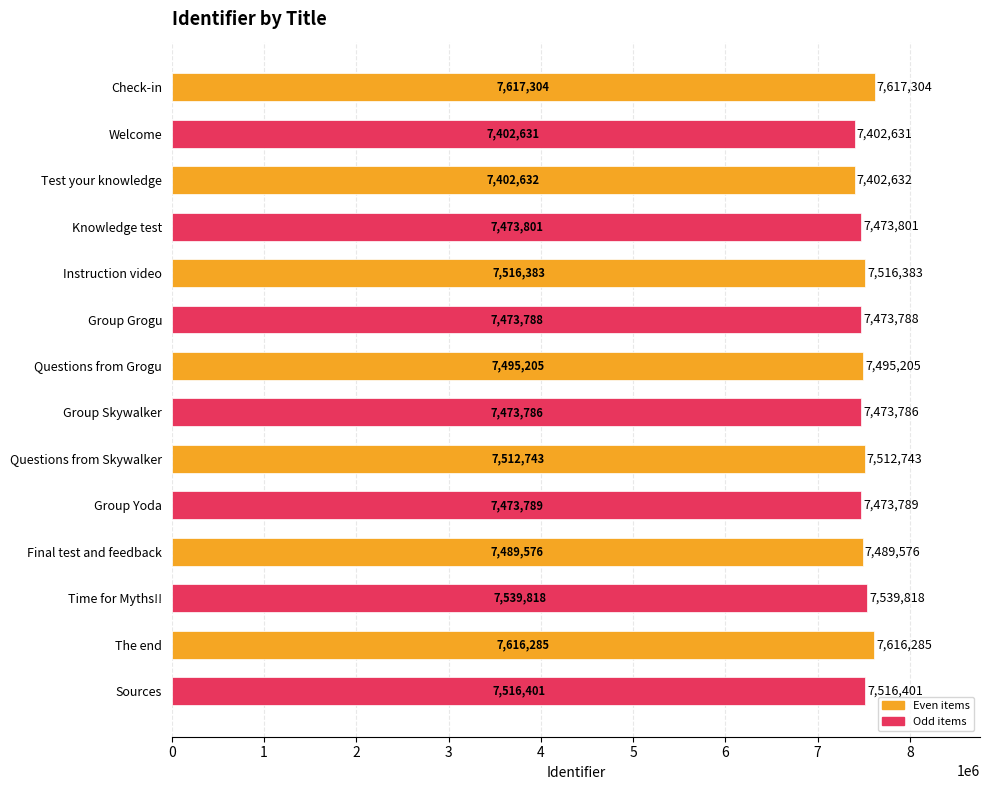

List the labels in order of value, smallest first.

Welcome, Test your knowledge, Group Skywalker, Group Grogu, Group Yoda, Knowledge test, Final test and feedback, Questions from Grogu, Questions from Skywalker, Instruction video, Sources, Time for Myths!!, The end, Check-in